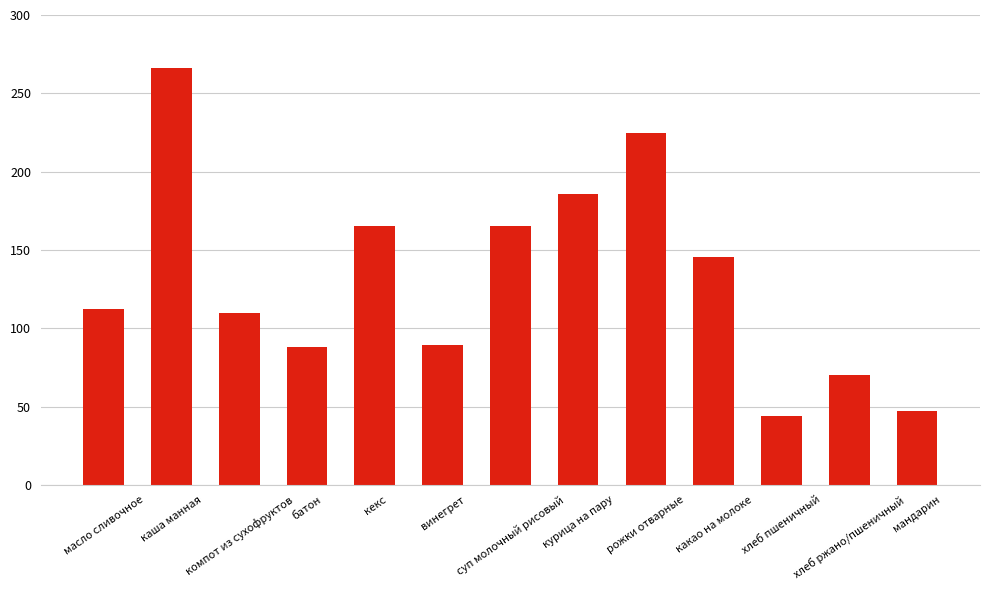

True or false: the data shows 80.9 at кекс.

False